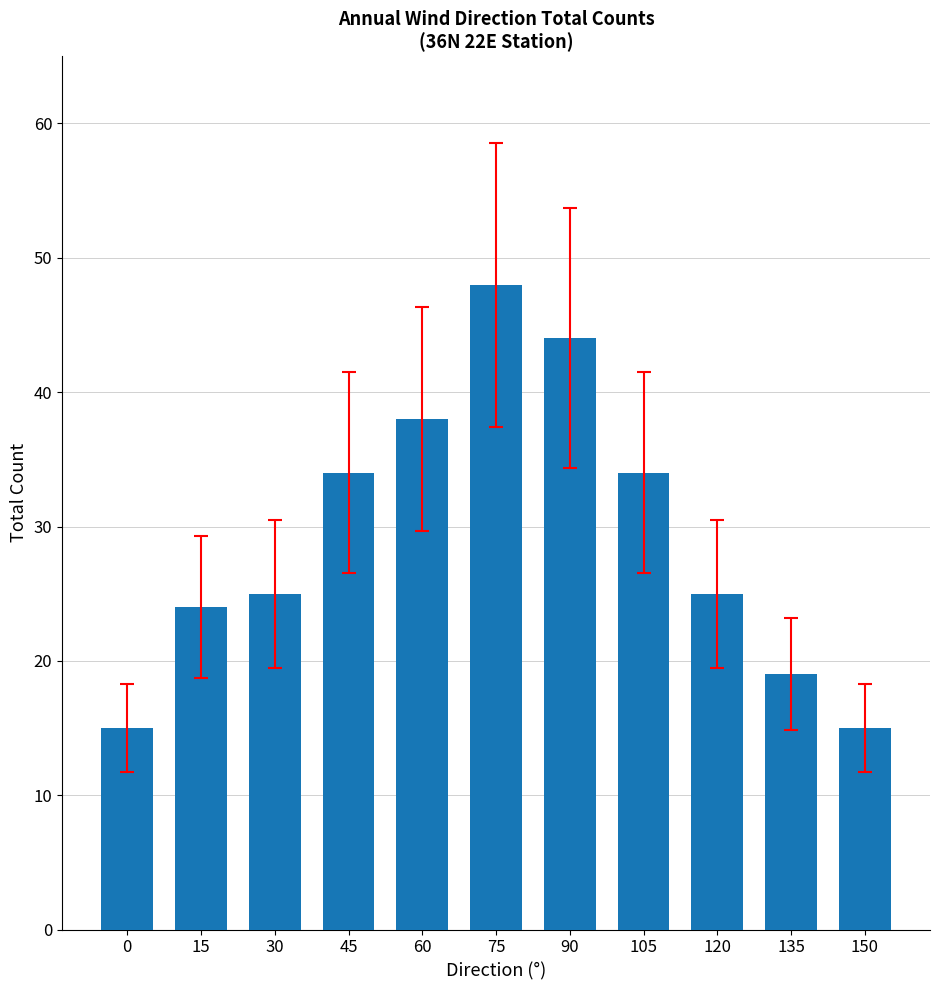

What is the change in value from 45 to 75?

+14